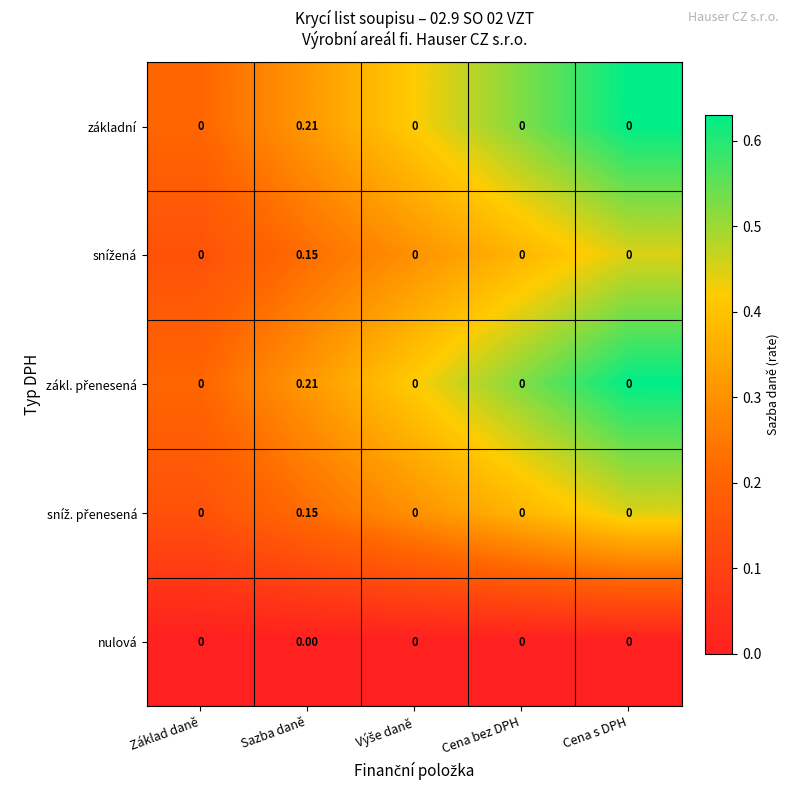

What is the spread (max minus min) of values at Cena bez DPH?

0.0